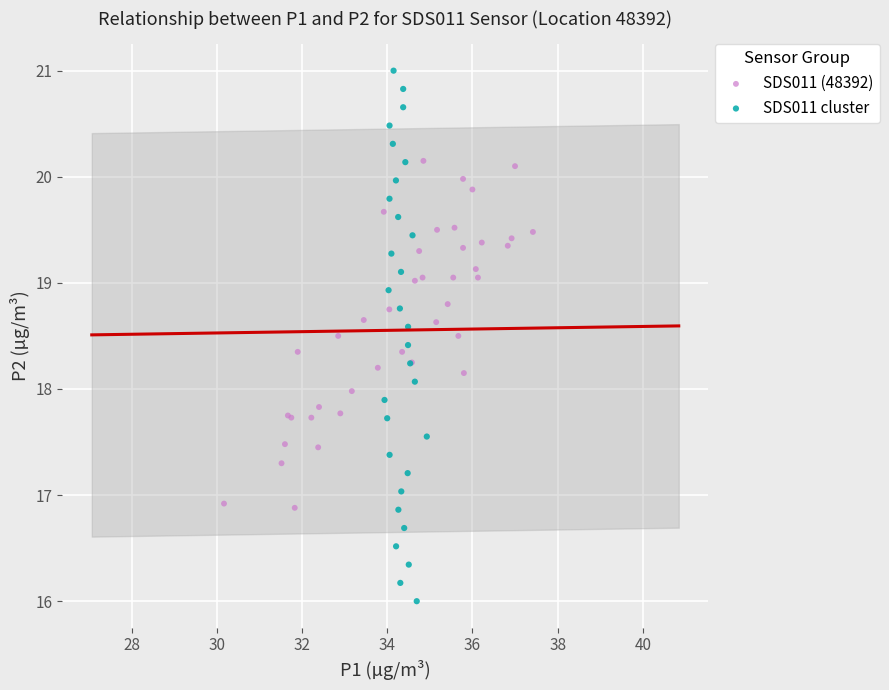

Which series has the widest spread of Y values?

SDS011 cluster